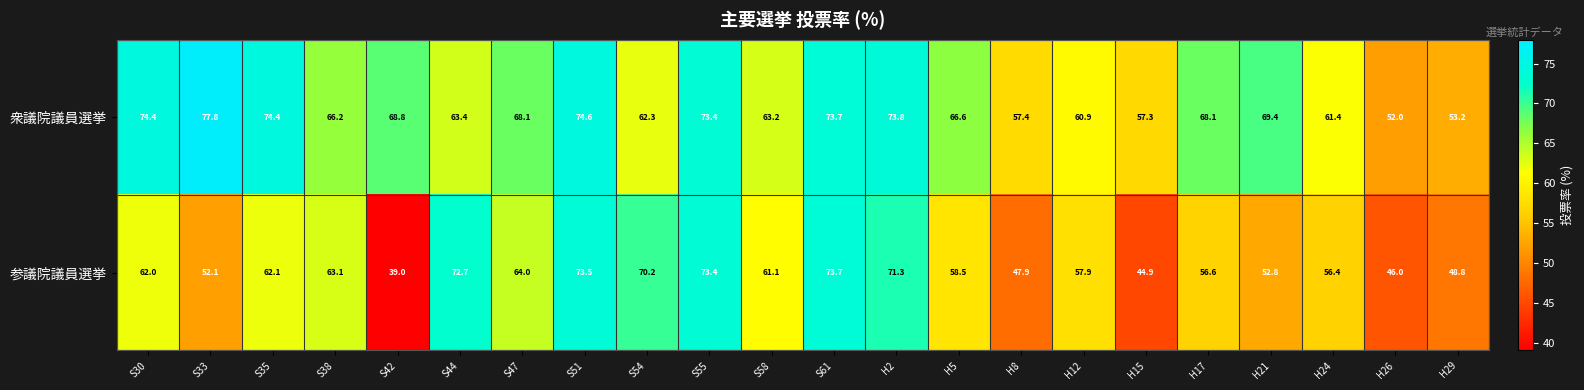

List the series in order of their overall mean, highest first.

衆議院議員選挙, 参議院議員選挙